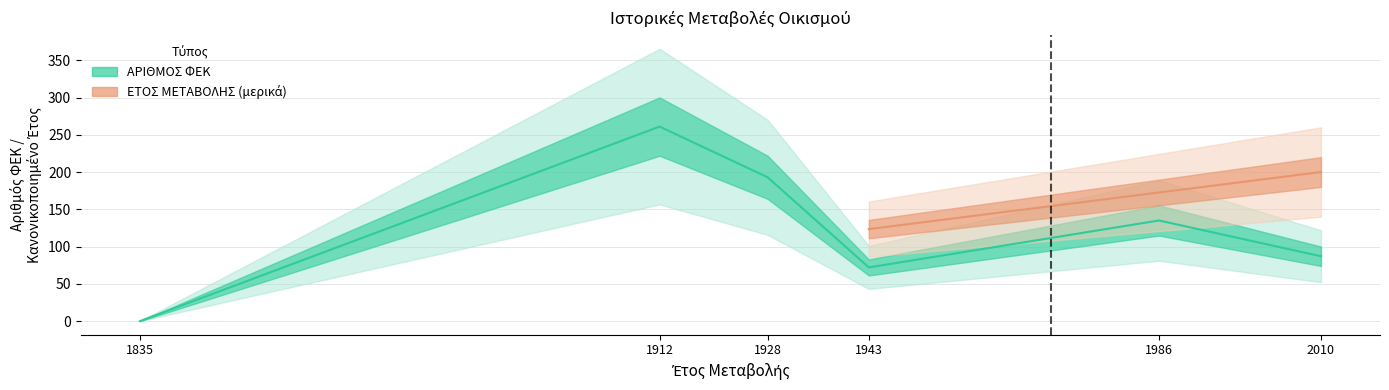

What is the change in value from 1986 to 2010?

-48